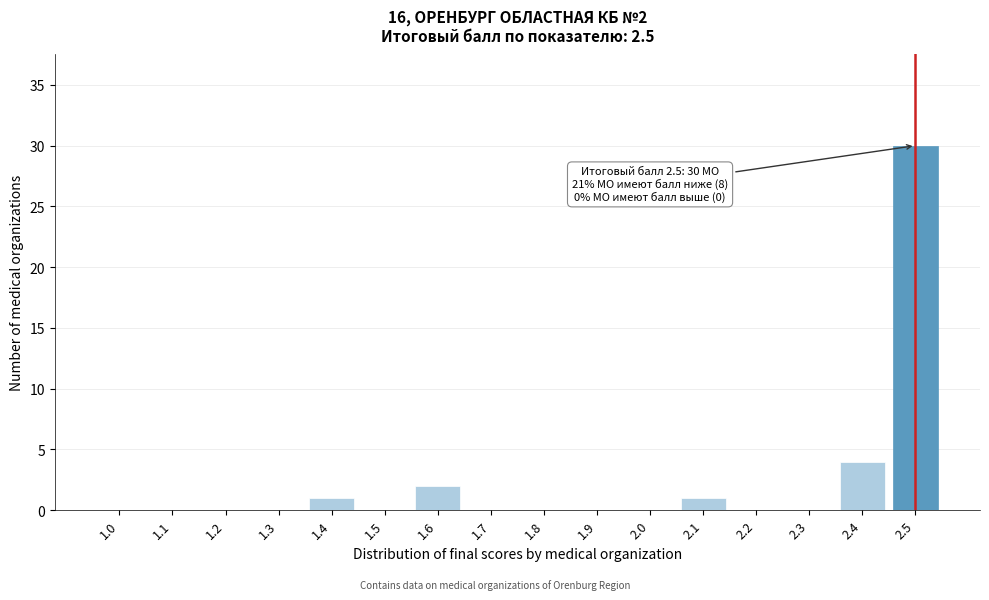

Reading left to right, transcribe all the data shown in this chart.

1.0=0	1.1=0	1.2=0	1.3=0	1.4=1	1.5=0	1.6=2	1.7=0	1.8=0	1.9=0	2.0=0	2.1=1	2.2=0	2.3=0	2.4=4	2.5=30